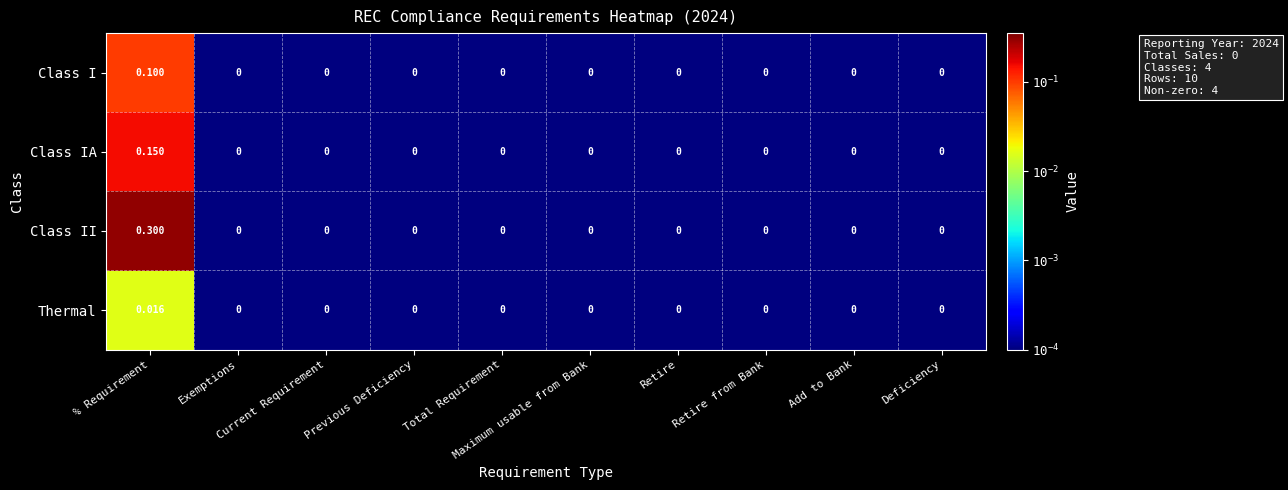

Which series has the largest range (max minus min)?

Class II